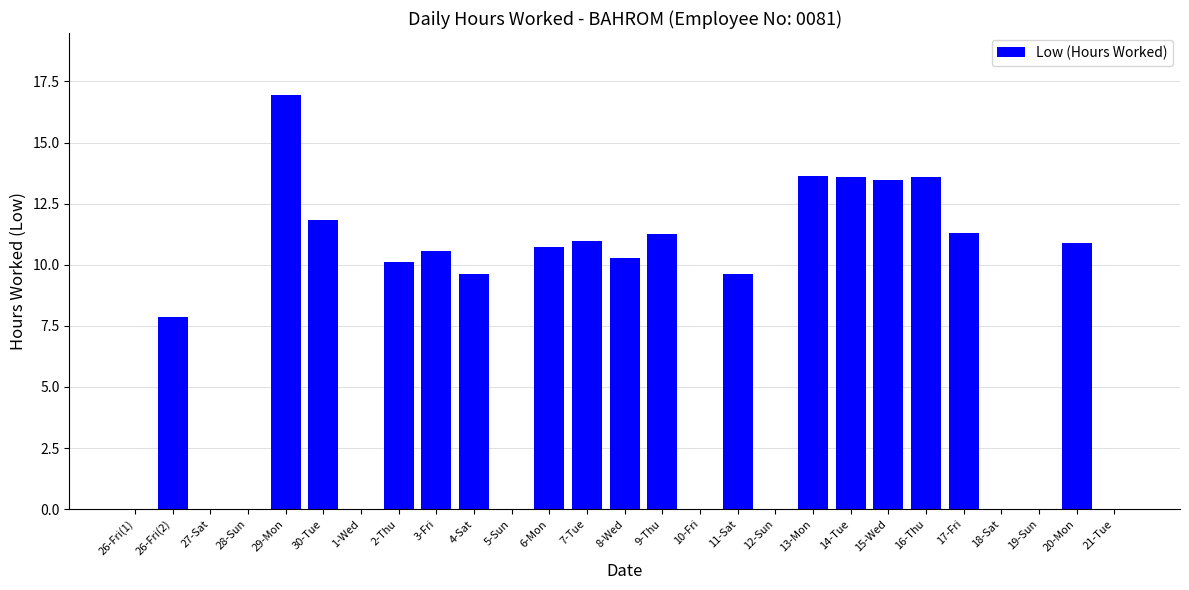

Does the chart contain stacked bars?

No